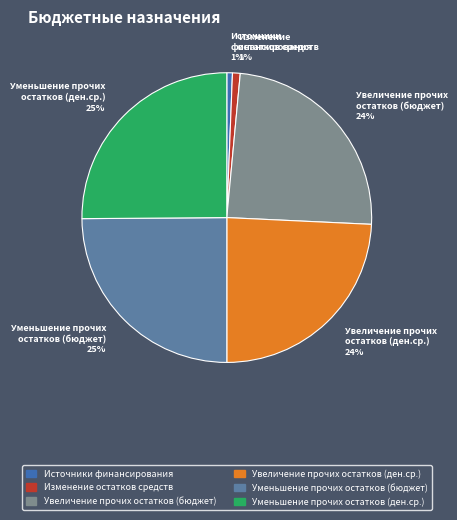

To the nearest percent, what portion does Уменьшение прочих остатков (бюджет) represent?

25%